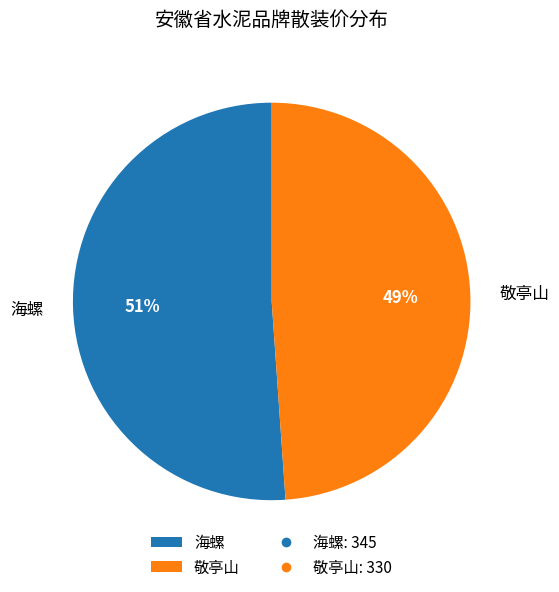

Which category accounts for the majority?

海螺